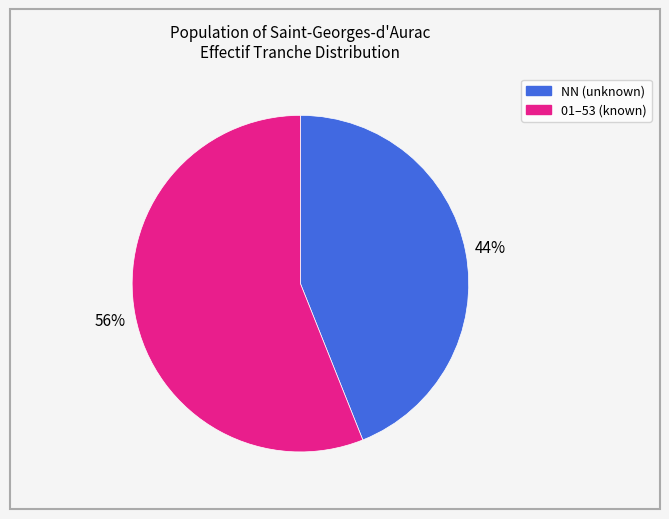

To the nearest percent, what is the average slice percentage?

50%